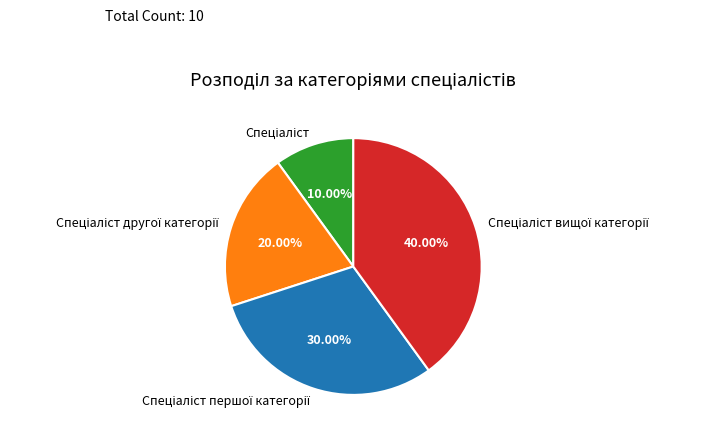

Is there any slice that represents more than half of the pie?

No